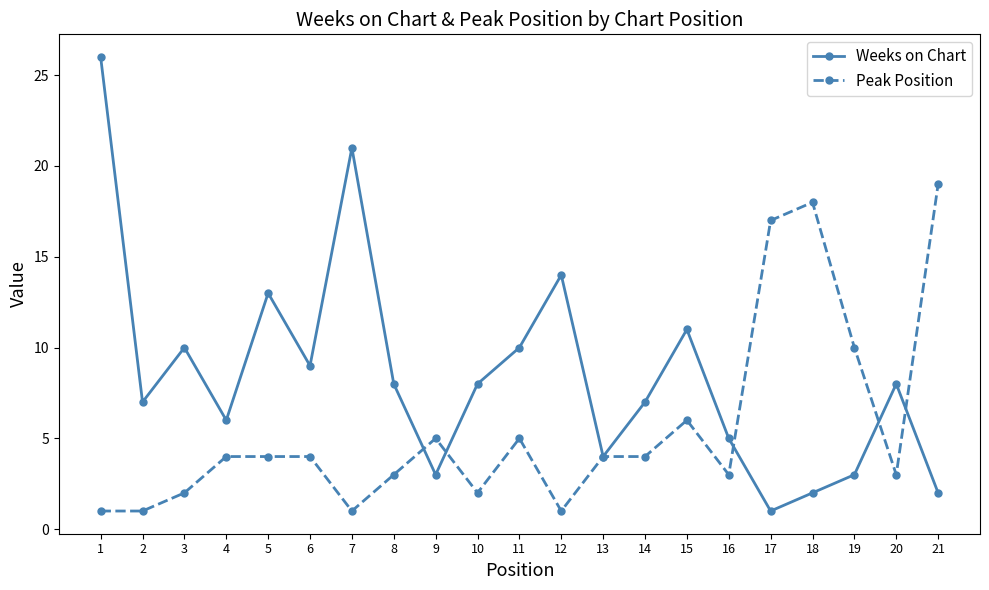

At which label does Weeks on Chart reach its peak?

1